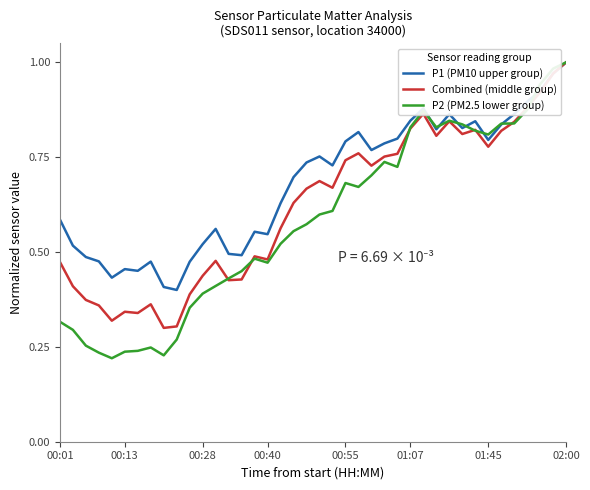

List the series in order of their overall mean, highest first.

P1 (PM10 upper group), Combined (middle group), P2 (PM2.5 lower group)